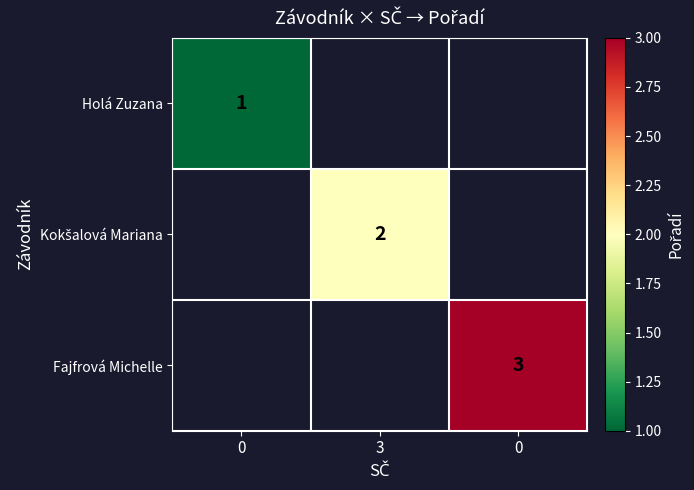

Which has a higher value, 0 or 3?

3